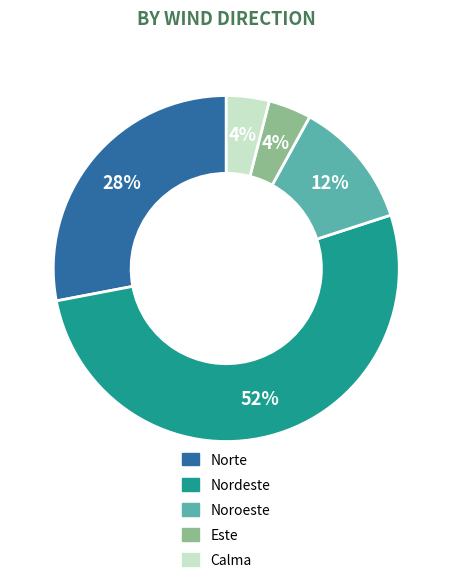

Does Calma represent more than half of the total?

No